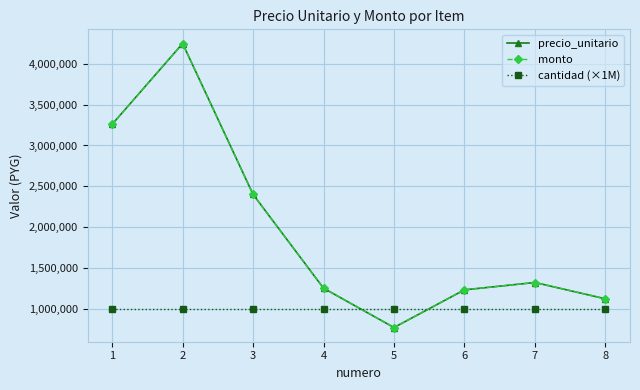

Is this an area chart (filled region under the line)?

No